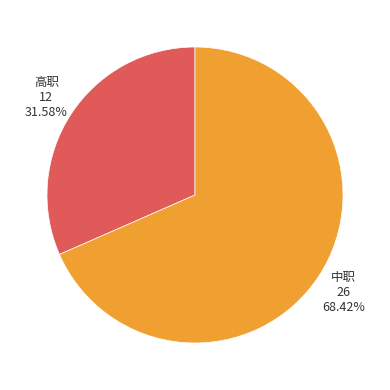

Is there a majority slice in this chart?

Yes